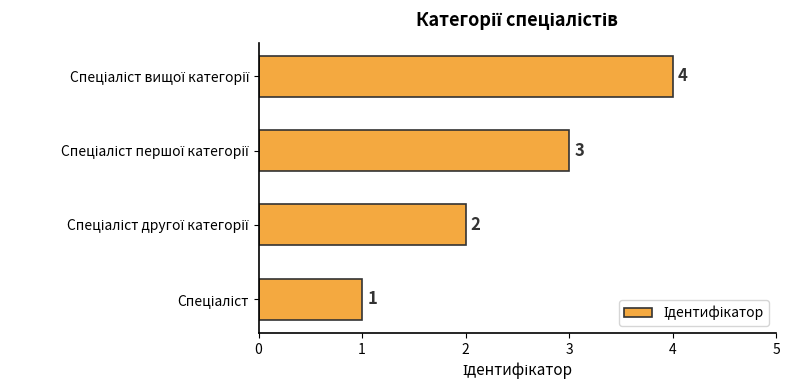

What is the sum of all values?

10